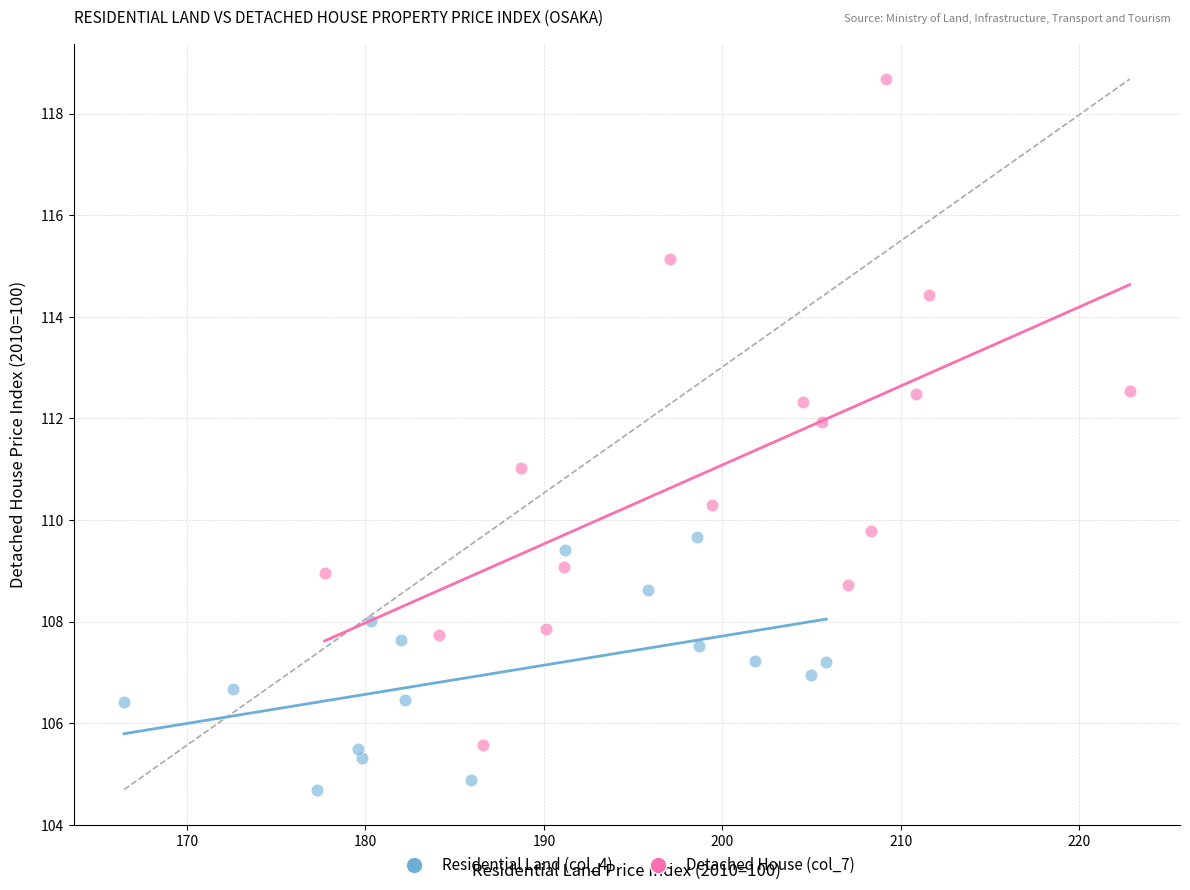

Which series has the largest Y range (max minus min)?

Detached House (col_7)